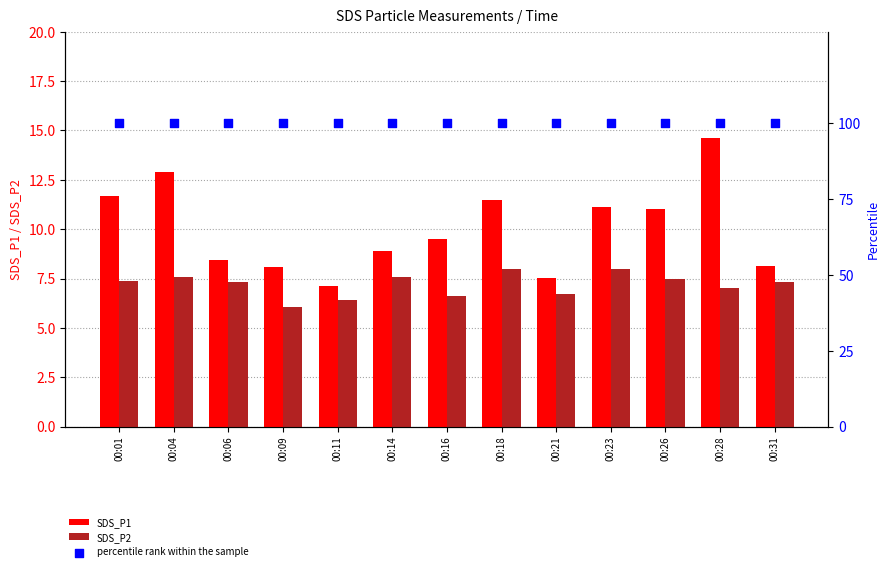

At how many categories does at least one series exceed 49?

13